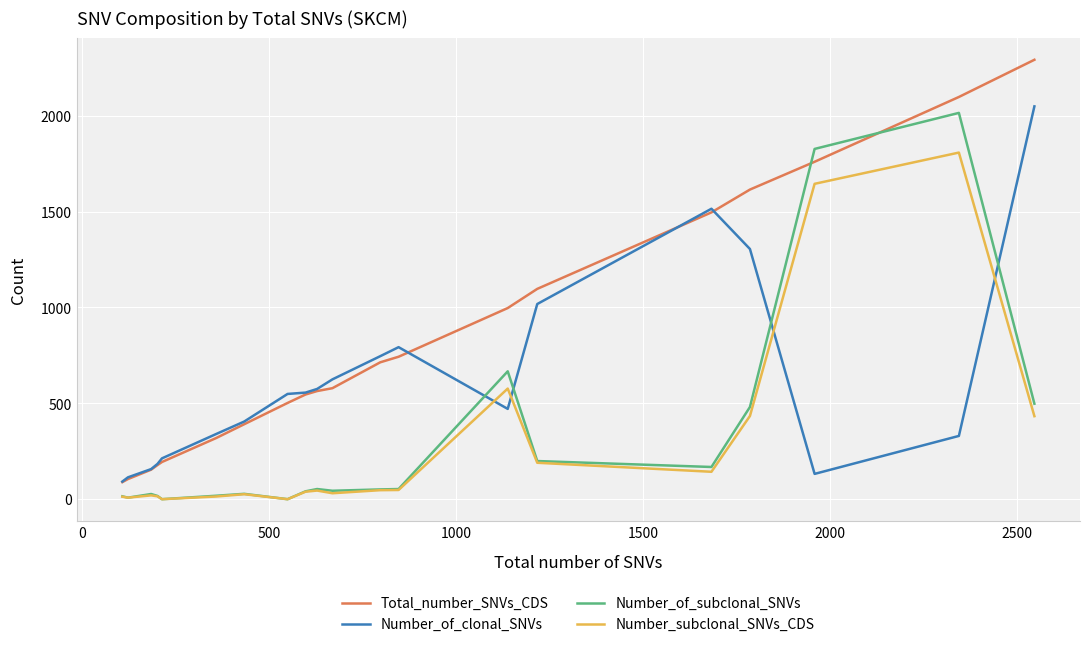

Which series has the largest range (max minus min)?

Total_number_SNVs_CDS